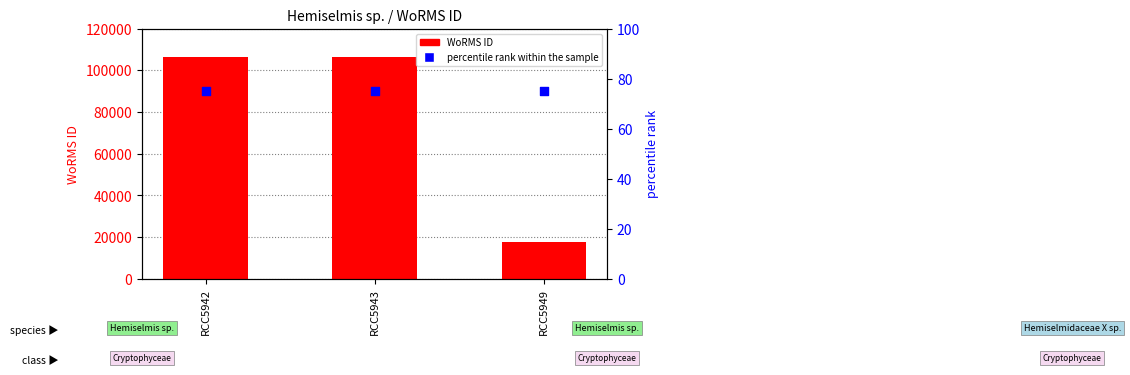

Which series has the largest total across all categories?

WoRMS ID